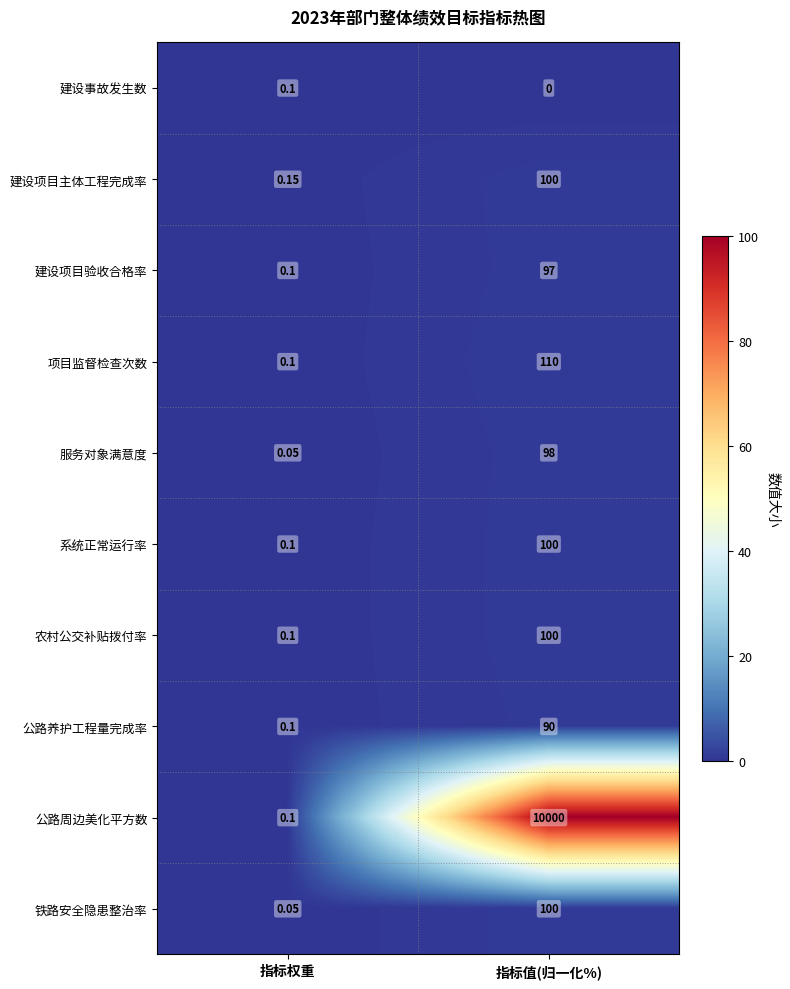

What is the maximum value shown in the chart?

10000.0